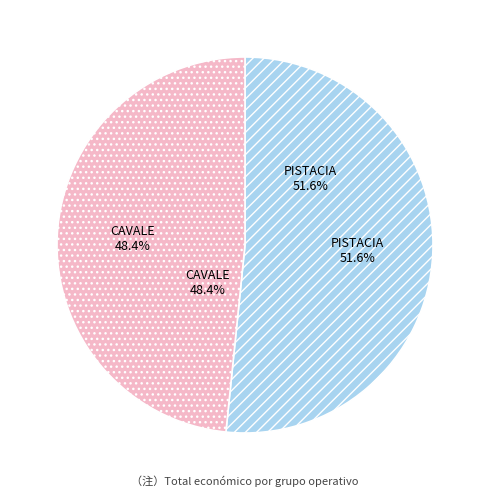

How many slices are in this pie chart?

2